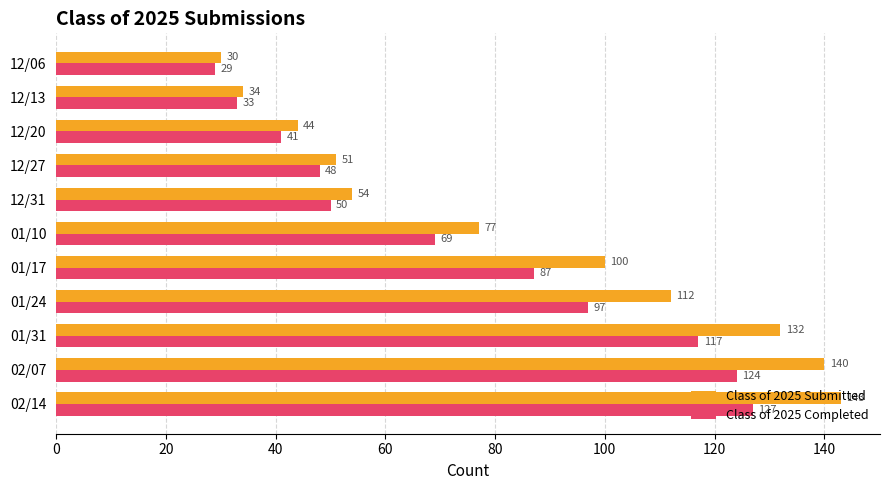

What is the difference between the highest and lowest values at 01/31?

15